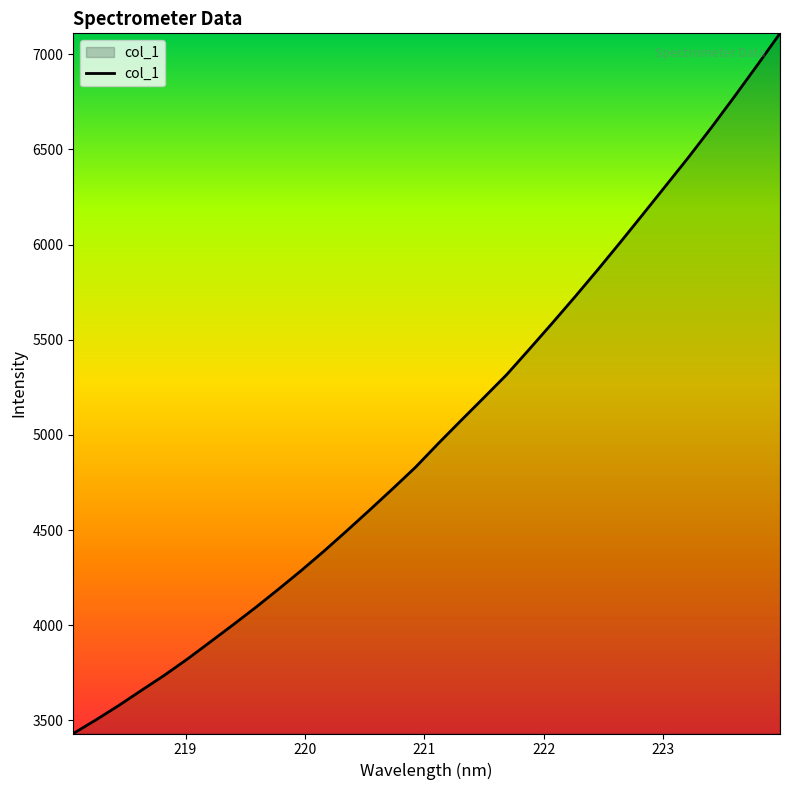

What is the smallest value displayed?

3430.6